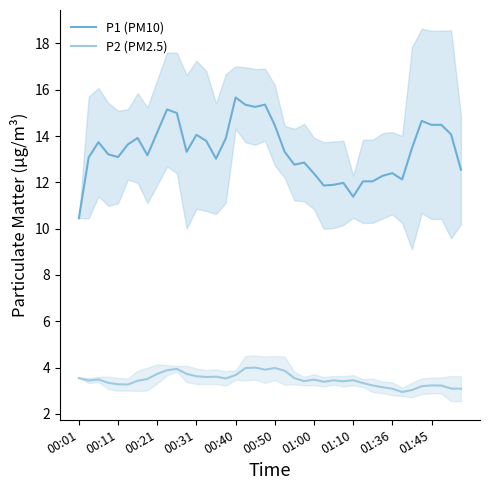

True or false: P2 (PM2.5) and P1 (PM10) intersect in this chart.

False